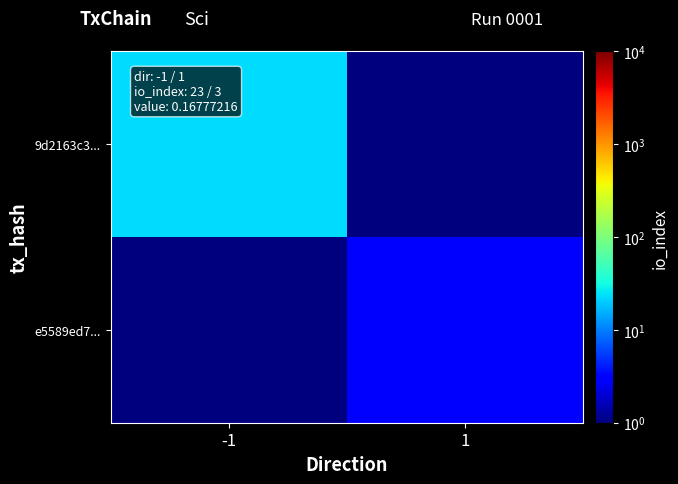

At which category is the sum across all series the highest?

-1